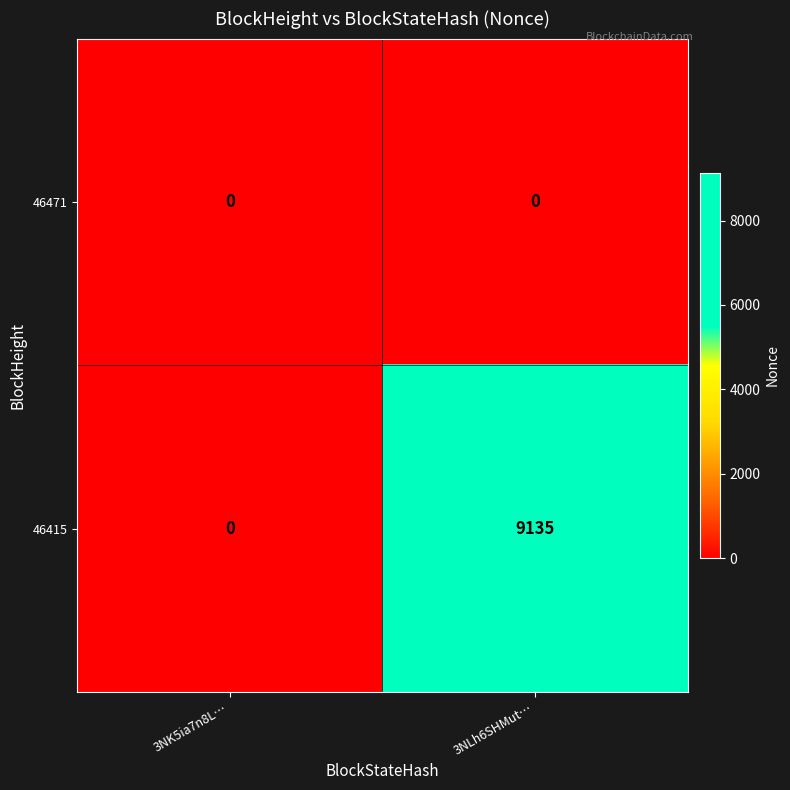

List the series in order of their overall mean, lowest first.

46471, 46415